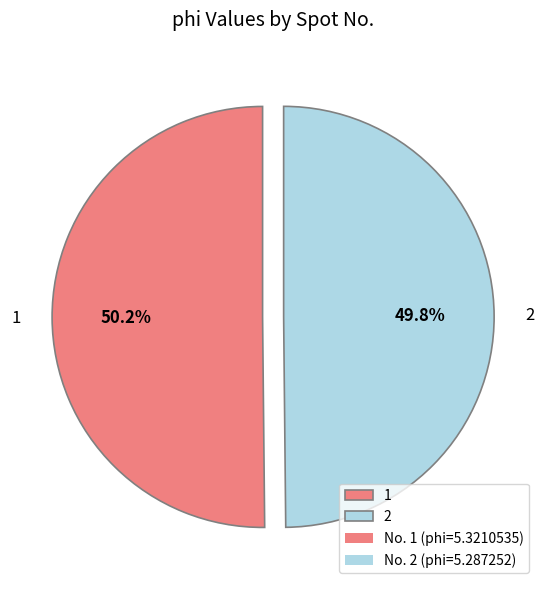

To the nearest percent, what portion does 2 represent?

50%